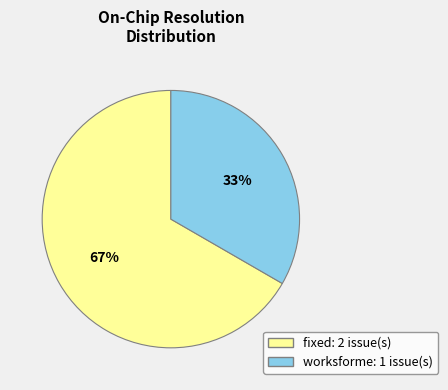

Is there any slice that represents more than half of the pie?

Yes